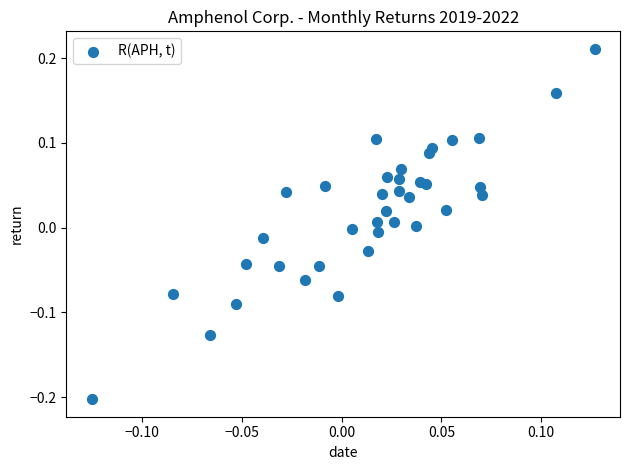

What is the range of Y values (max minus min)?

0.4